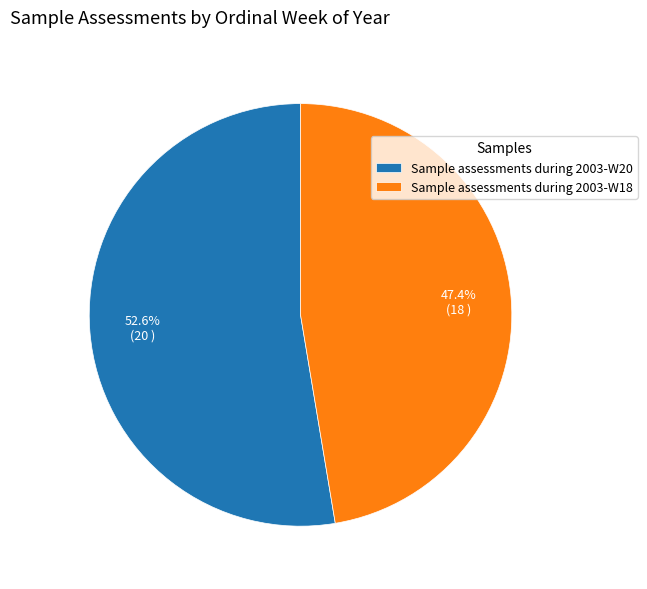

Which has a higher value, Sample assessments during 2003-W20 or Sample assessments during 2003-W18?

Sample assessments during 2003-W20